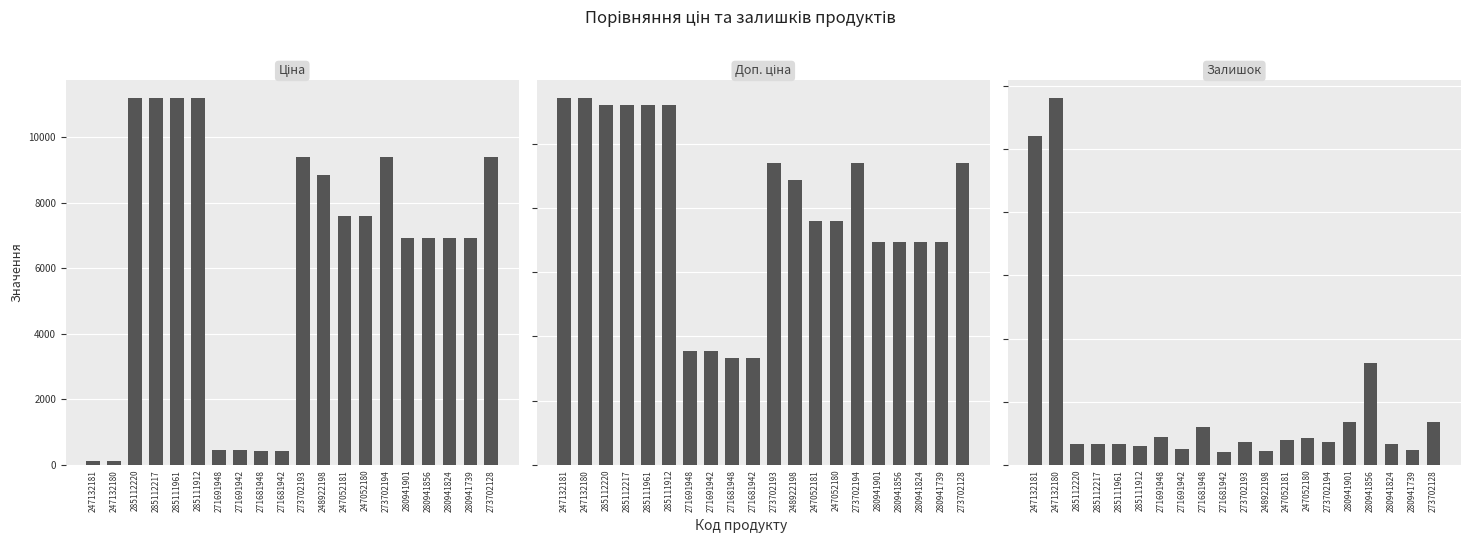

The value of Ціна at 285111961 is 16556.3. True or false?

False